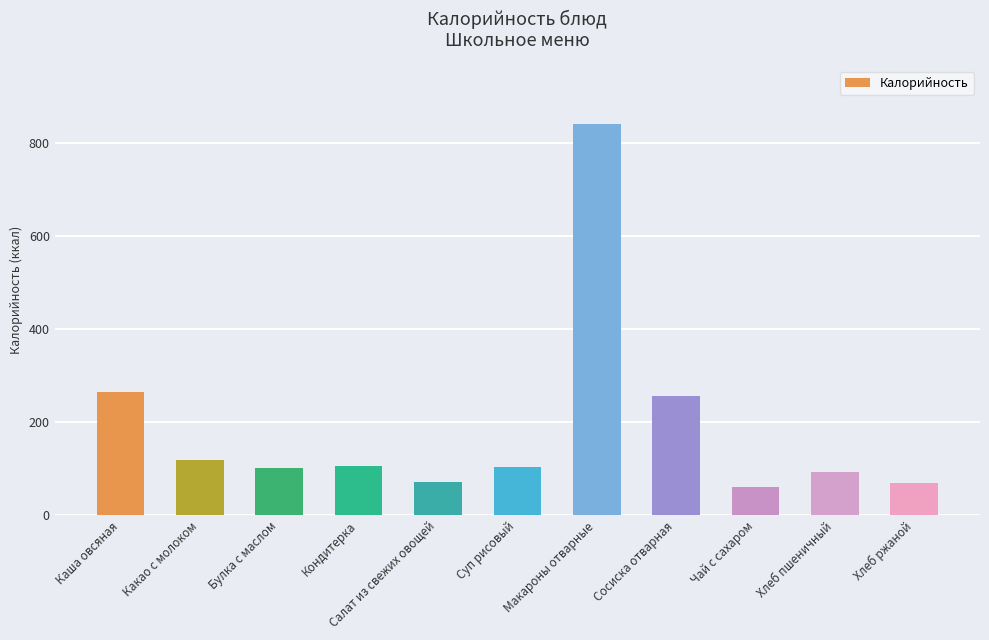

What is the greatest value displayed?

841.3